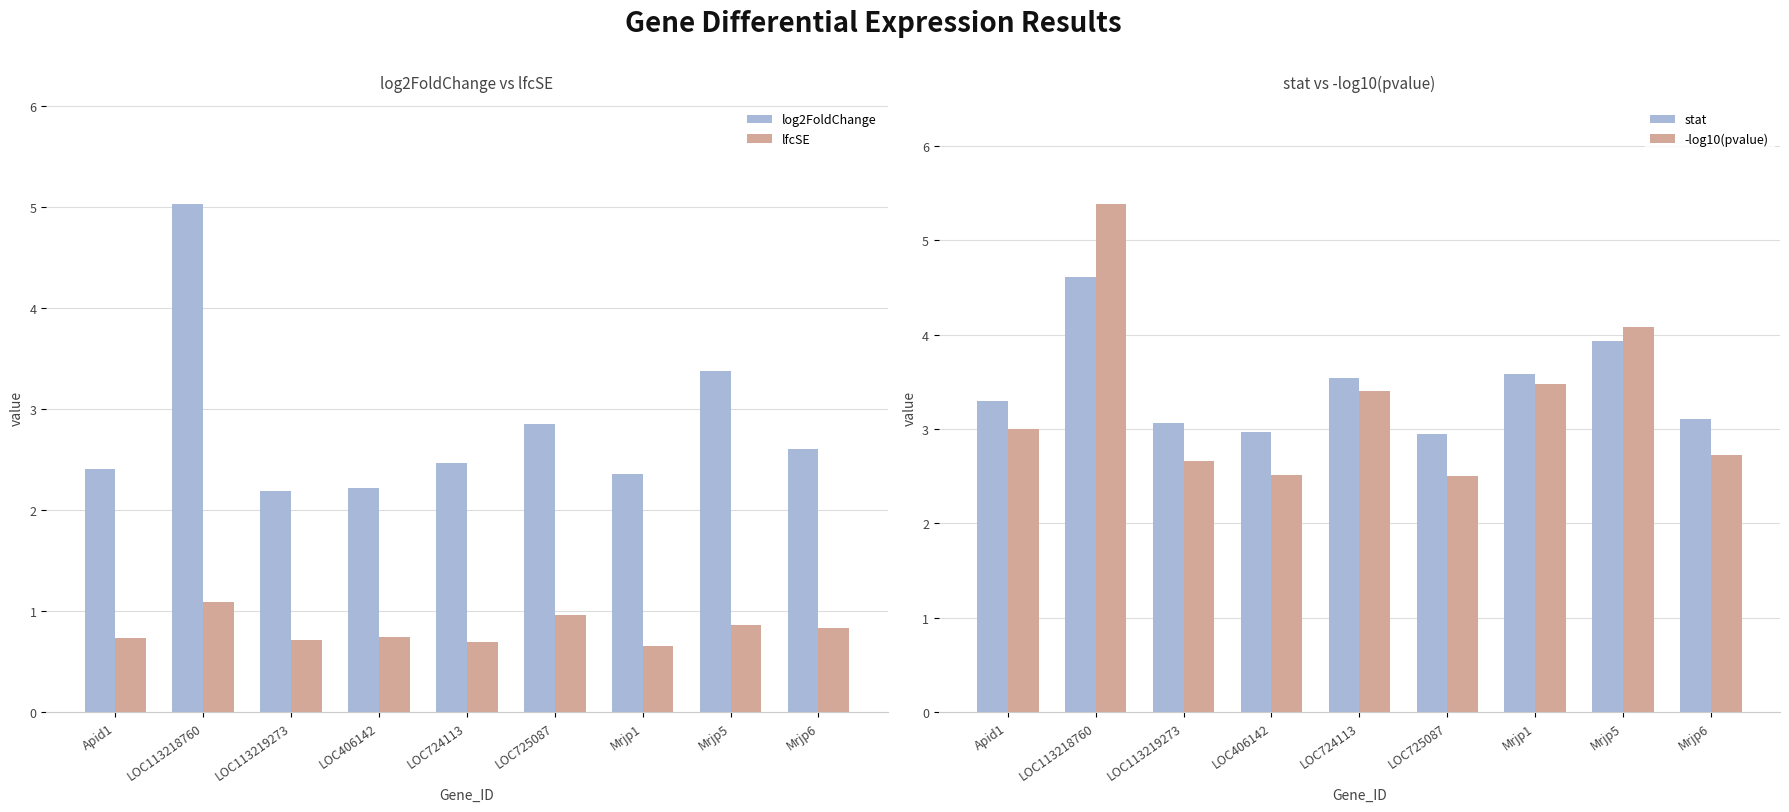

Which series has the largest range (max minus min)?

-log10(pvalue)